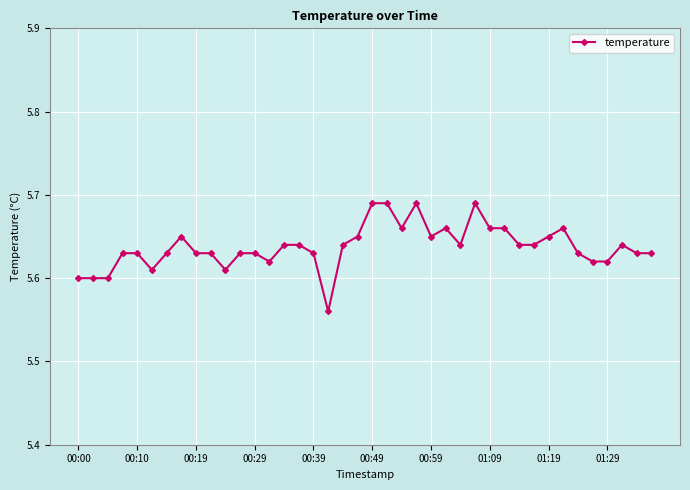

What is the sum of all values?

225.5